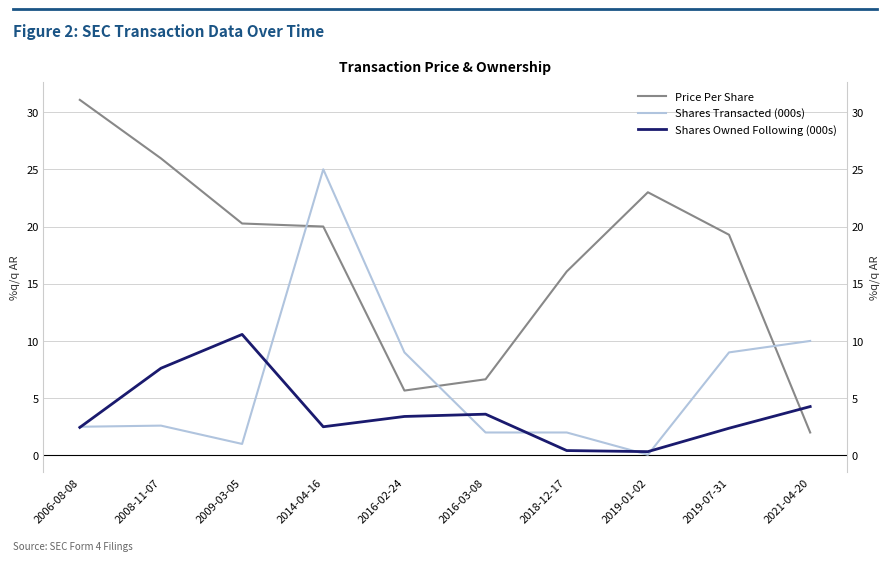

What is the difference between the second highest and minimum values in the Price Per Share series?

24.0